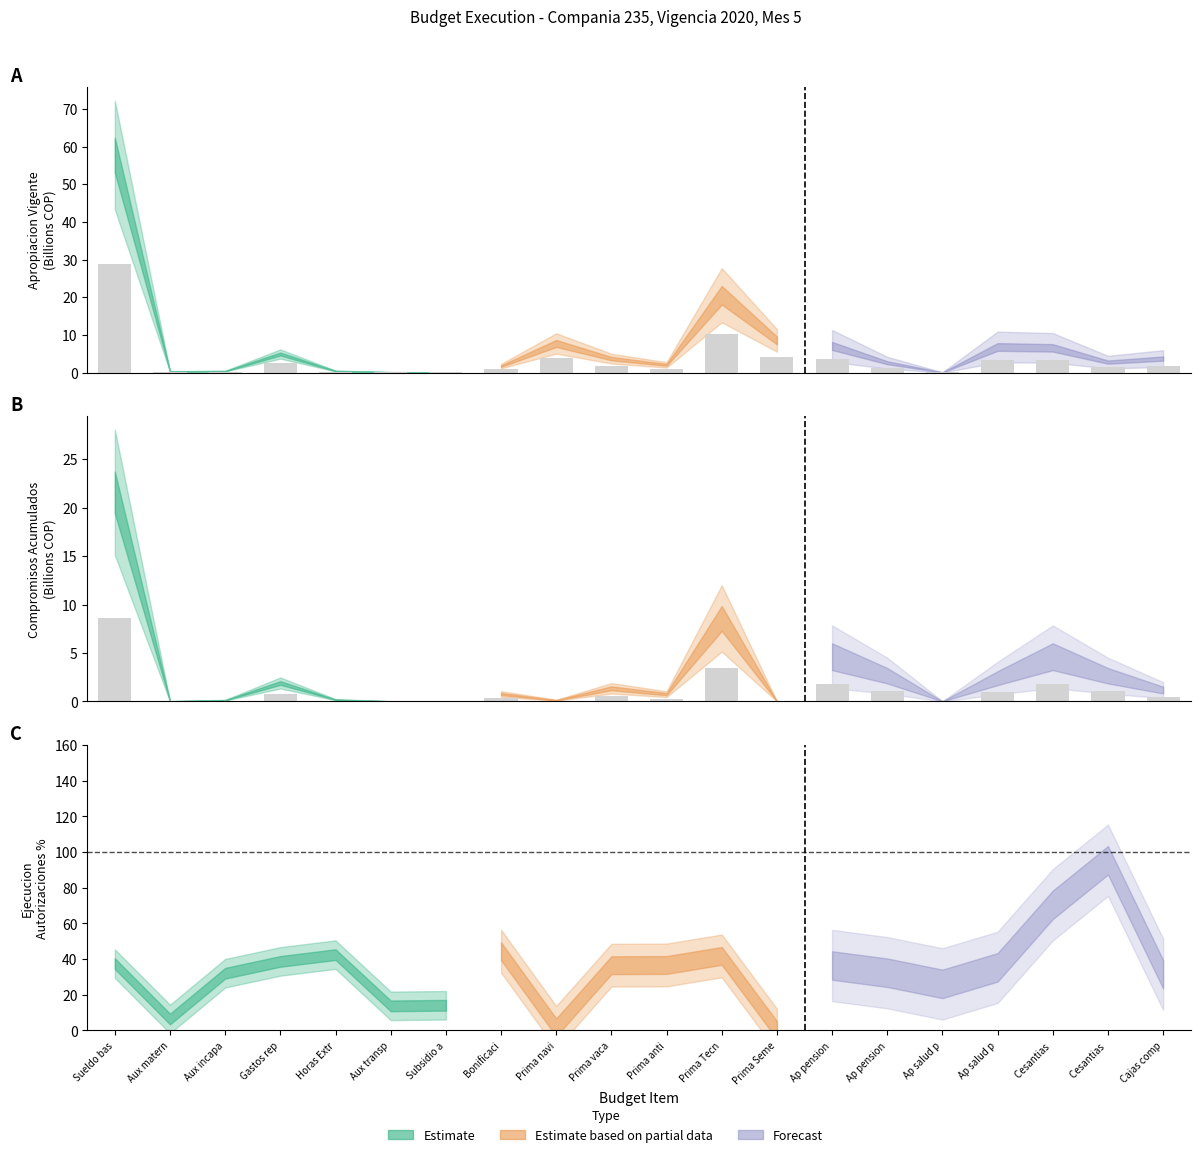

What is the value of the apropiacion_vigente bar at the 1st from the left?

28.9